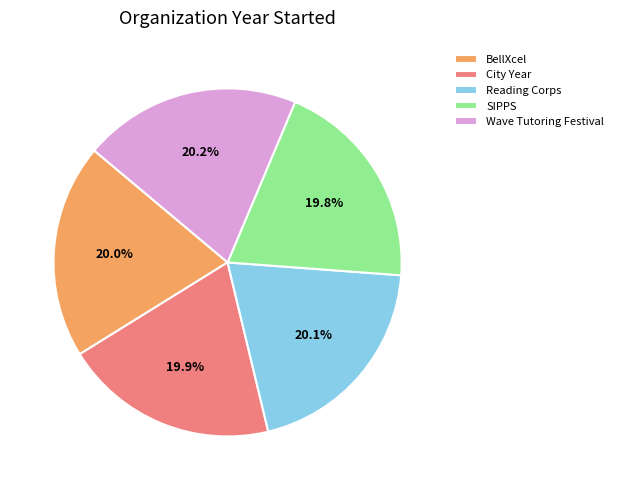

What percentage is the SIPPS slice, to the nearest percent?

20%